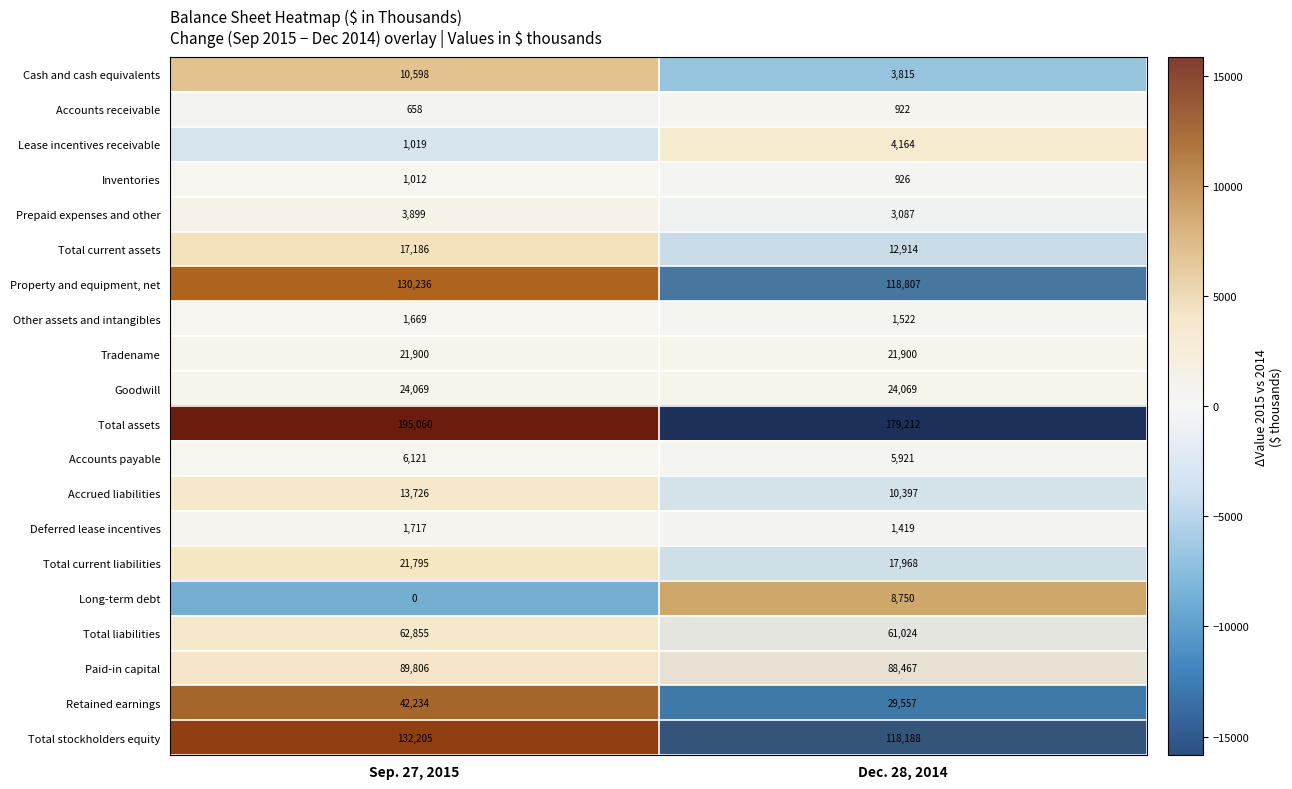

What is the total value across all series at Sep. 27, 2015?

64736